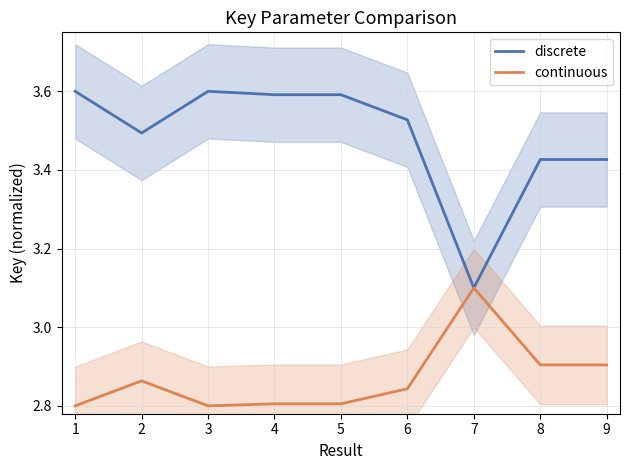

At which label does discrete reach its minimum?

7